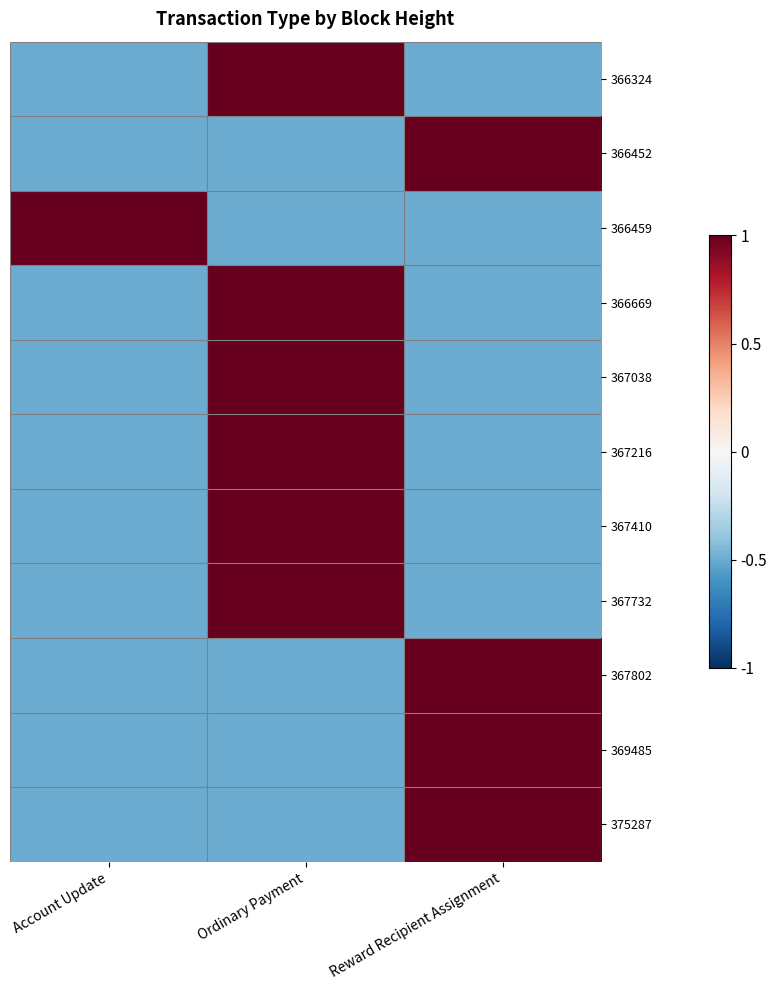

List the series in order of their peak value, lowest first.

366324, 366452, 366459, 366669, 367038, 367216, 367410, 367732, 367802, 369485, 375287